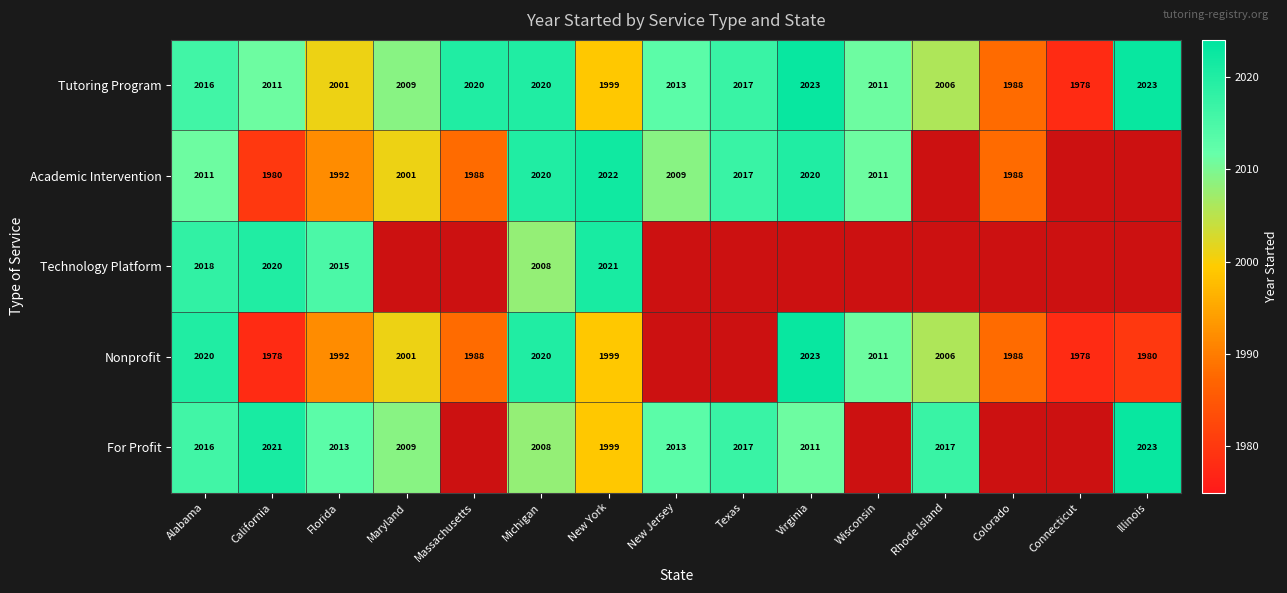

Is the value of For Profit at Rhode Island greater than the value of Academic Intervention at California?

Yes